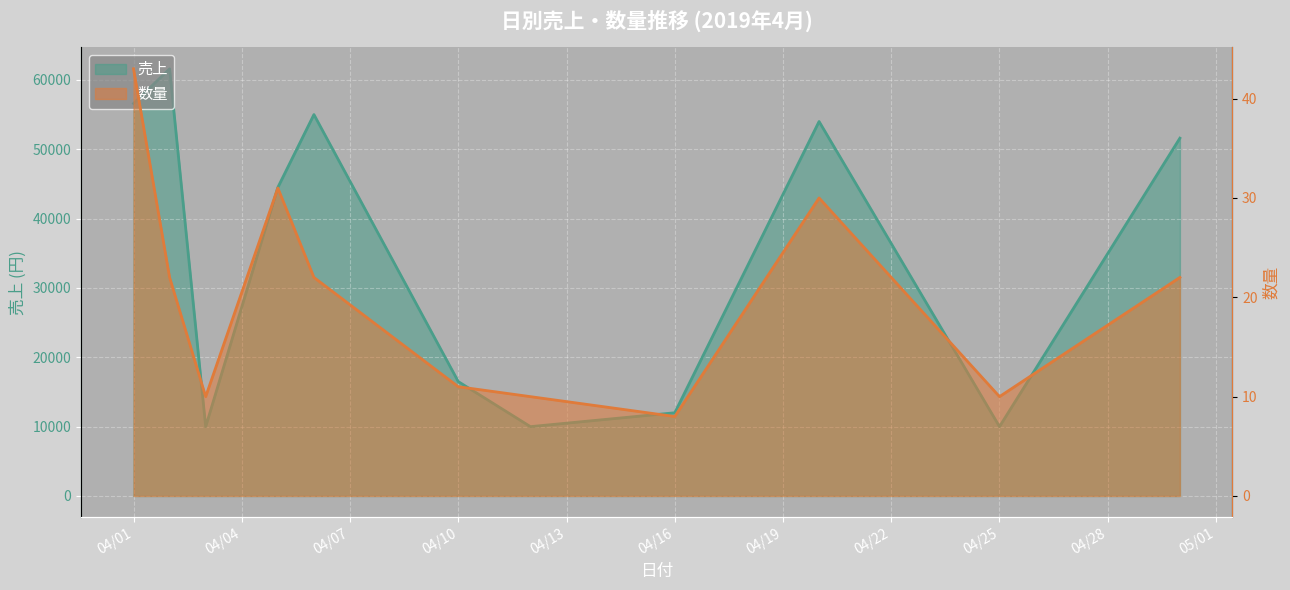

At which category does 数量 reach its first local valley?

2019-04-03